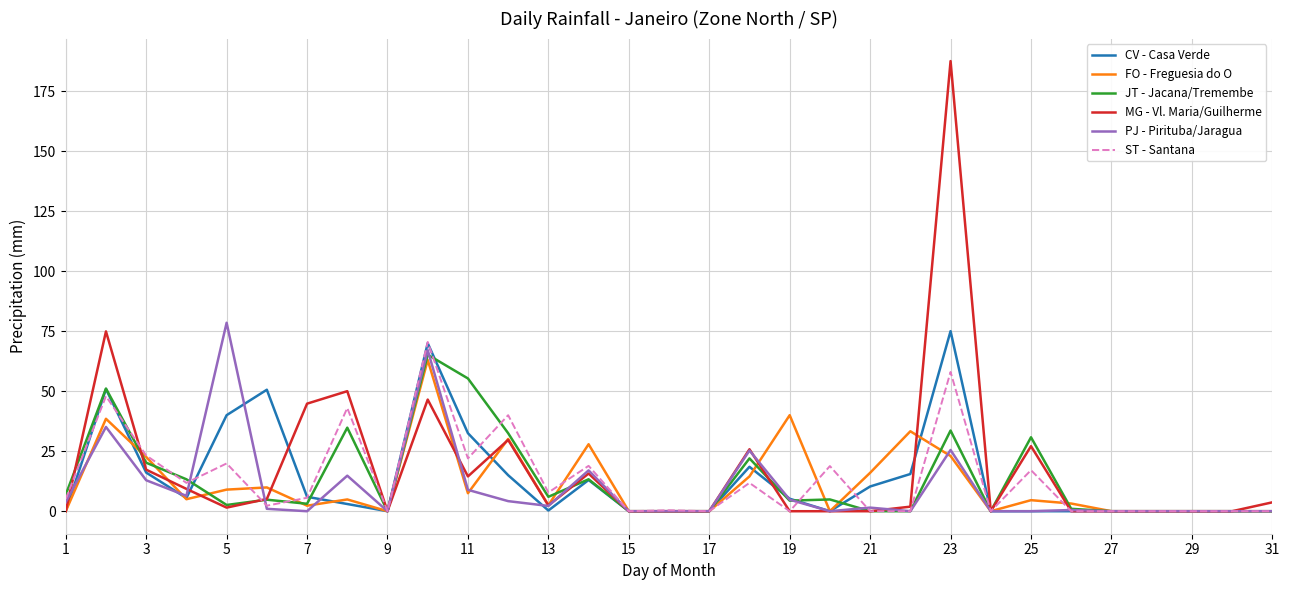

What is the highest value of the FO - Freguesia do O series?

63.0